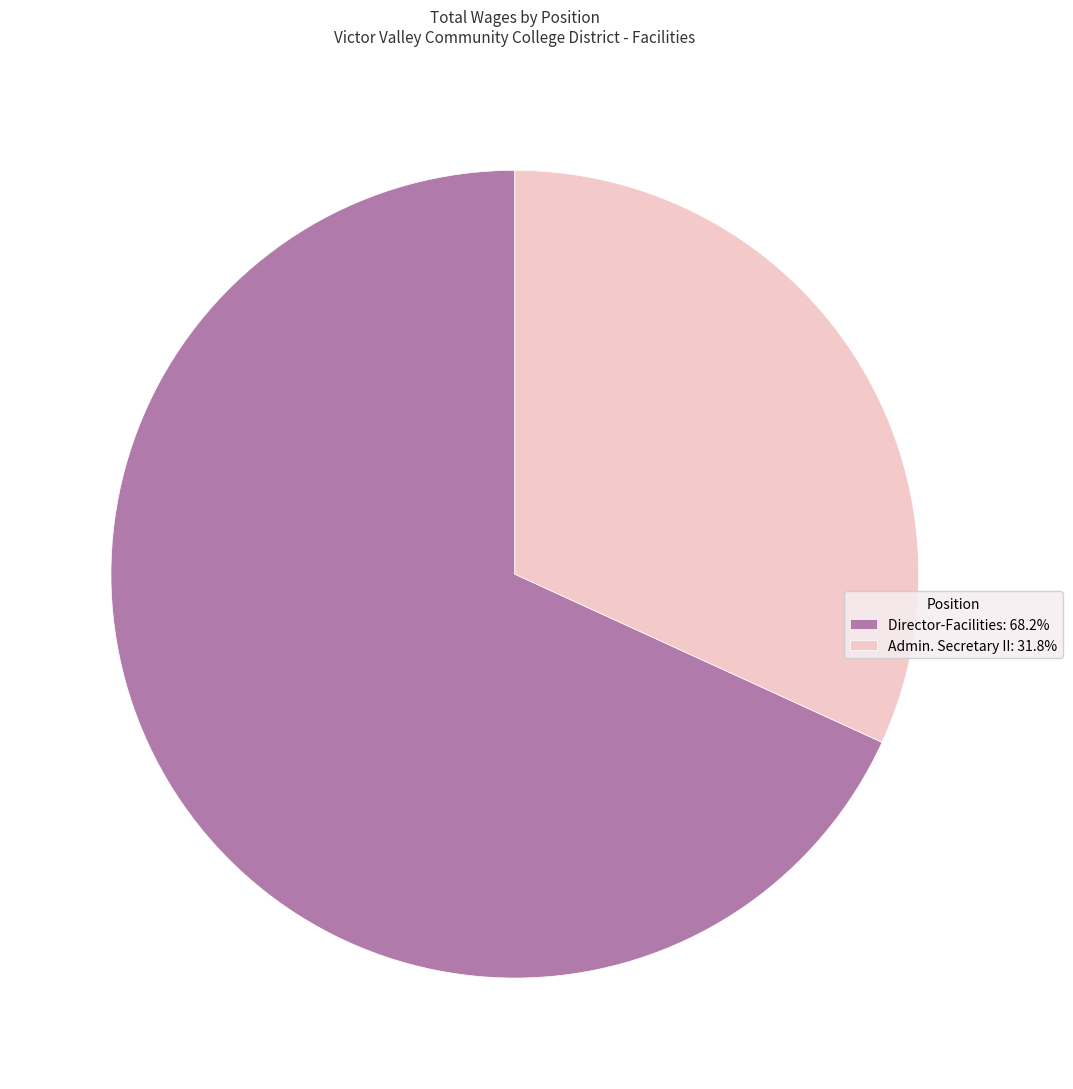

What is the largest slice in the pie chart?

Director-Facilities